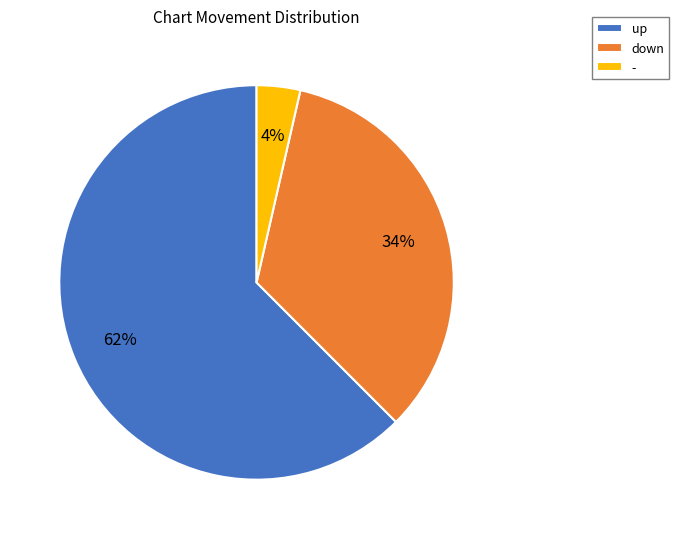

What percentage is the down slice, to the nearest percent?

34%